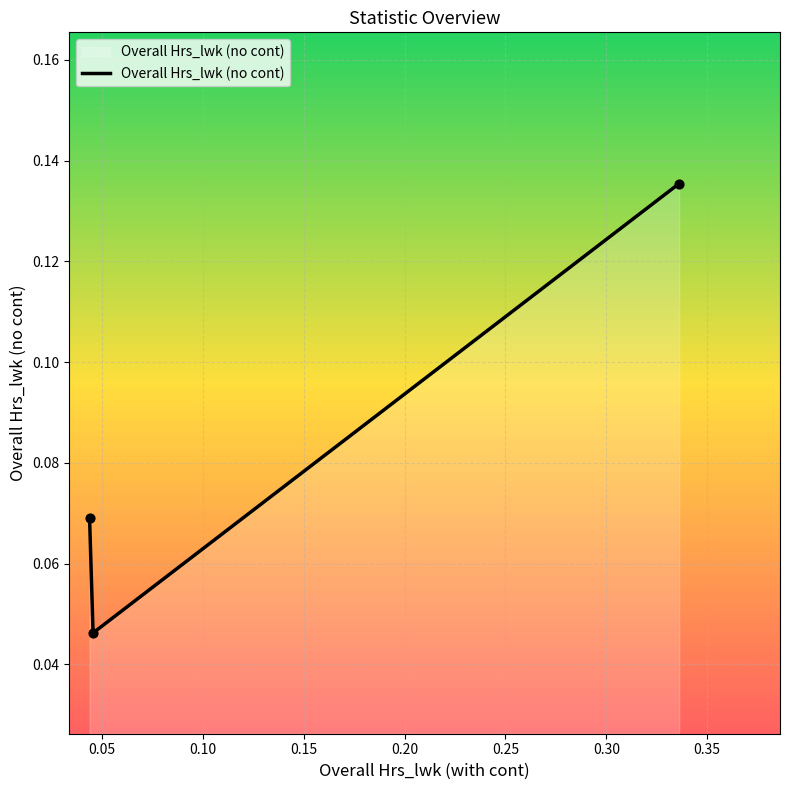

Count the values in the range 0 to 1.

3